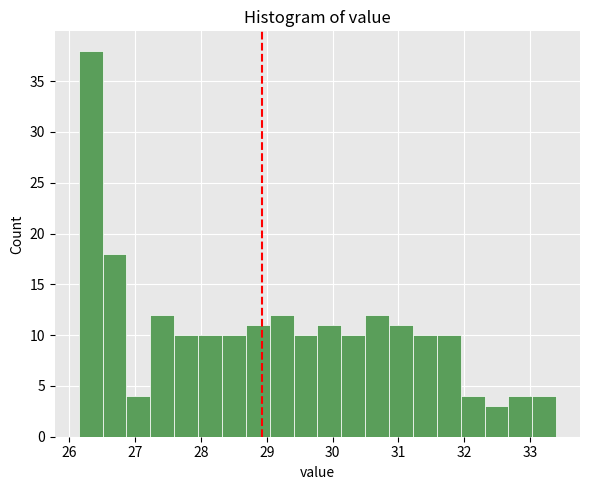

Around what value on the x-axis is the tallest bar? Give the approximate position of its centre, as read against the axis.

26.3